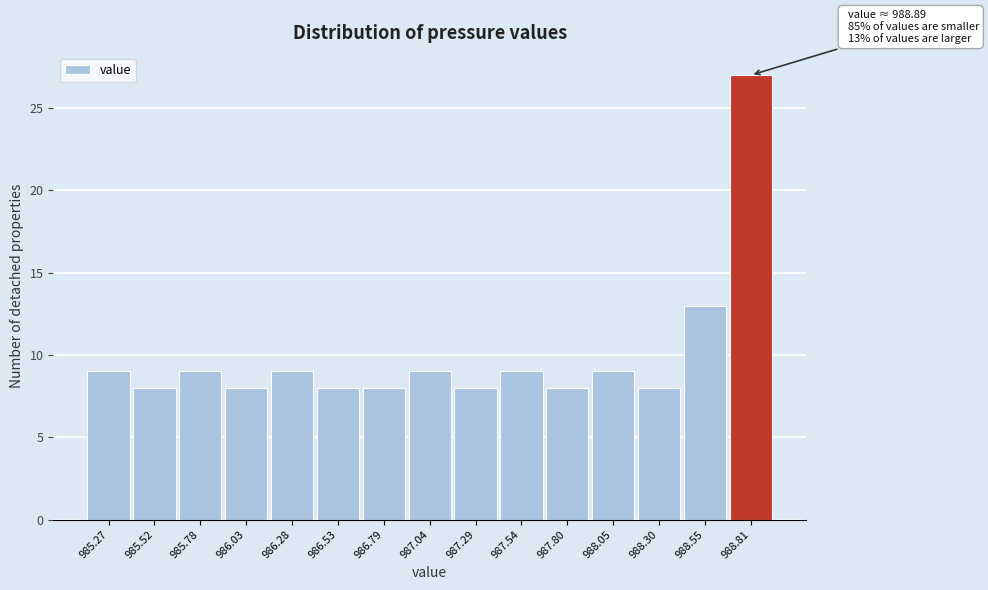

Reading left to right, what are all the values shown in this chart?

9	8	9	8	9	8	8	9	8	9	8	9	8	13	27